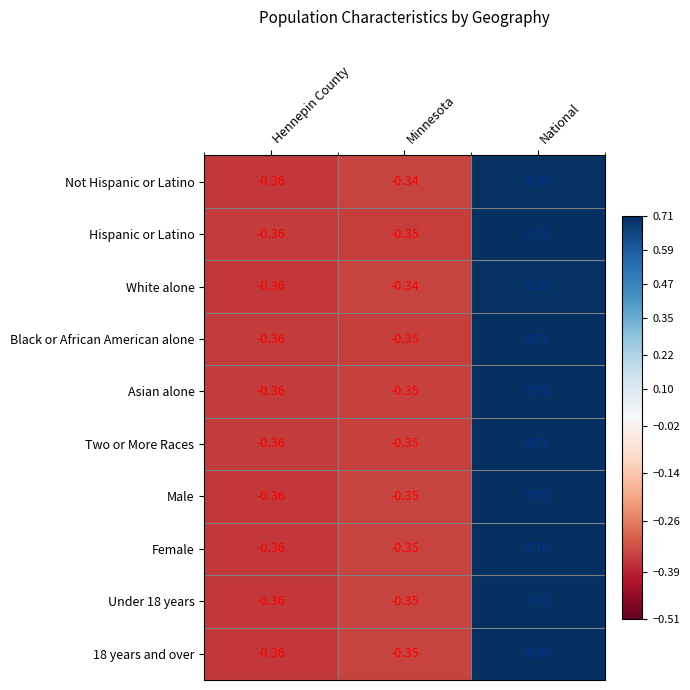

List the labels in order of Not Hispanic or Latino value, smallest first.

Hennepin County, Minnesota, National